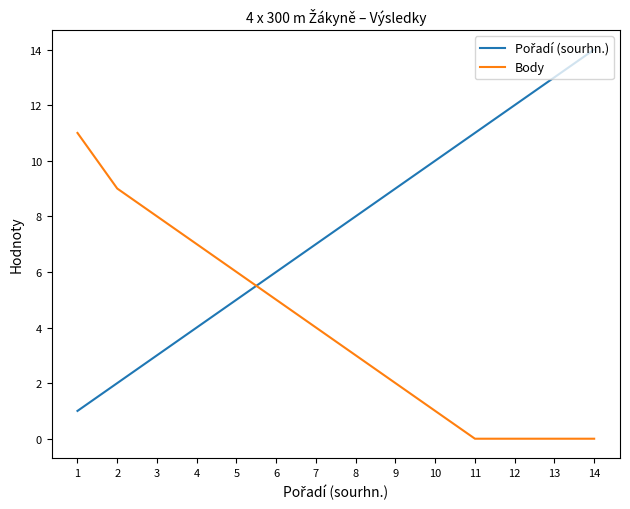

At which label does Body first exceed 4?

1